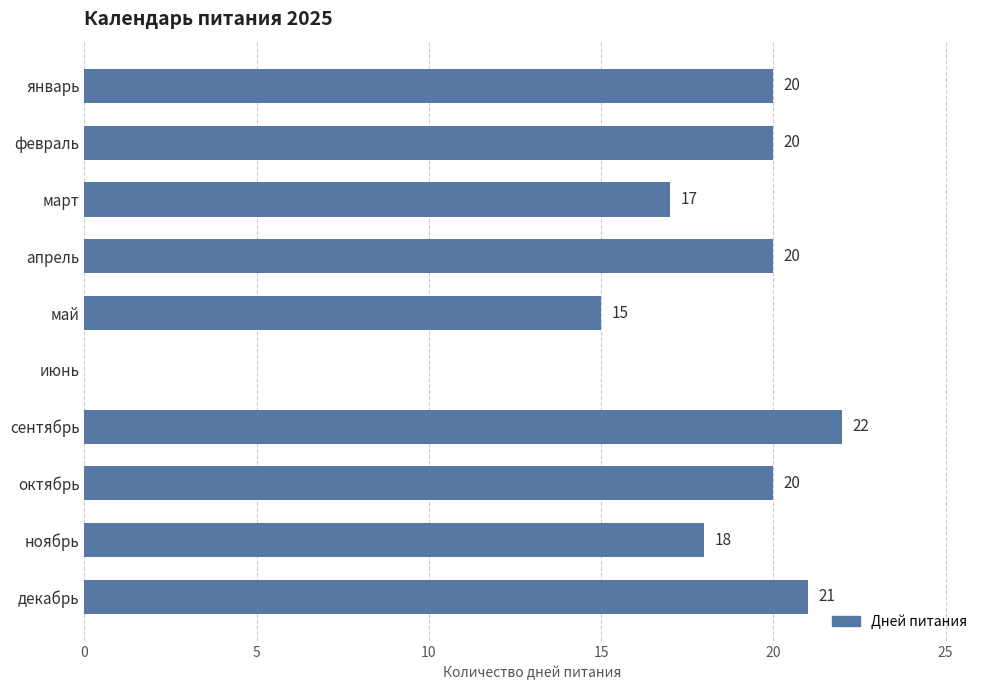

The value at июнь is -12. True or false?

False